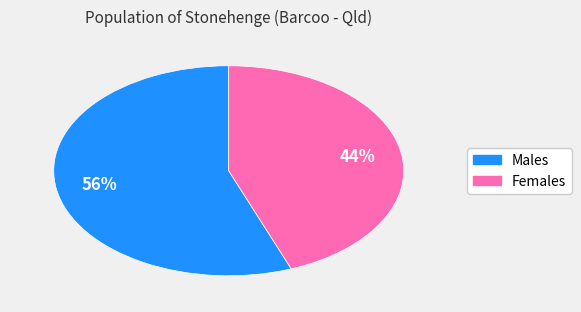

Which slice represents more than half of the pie?

Males